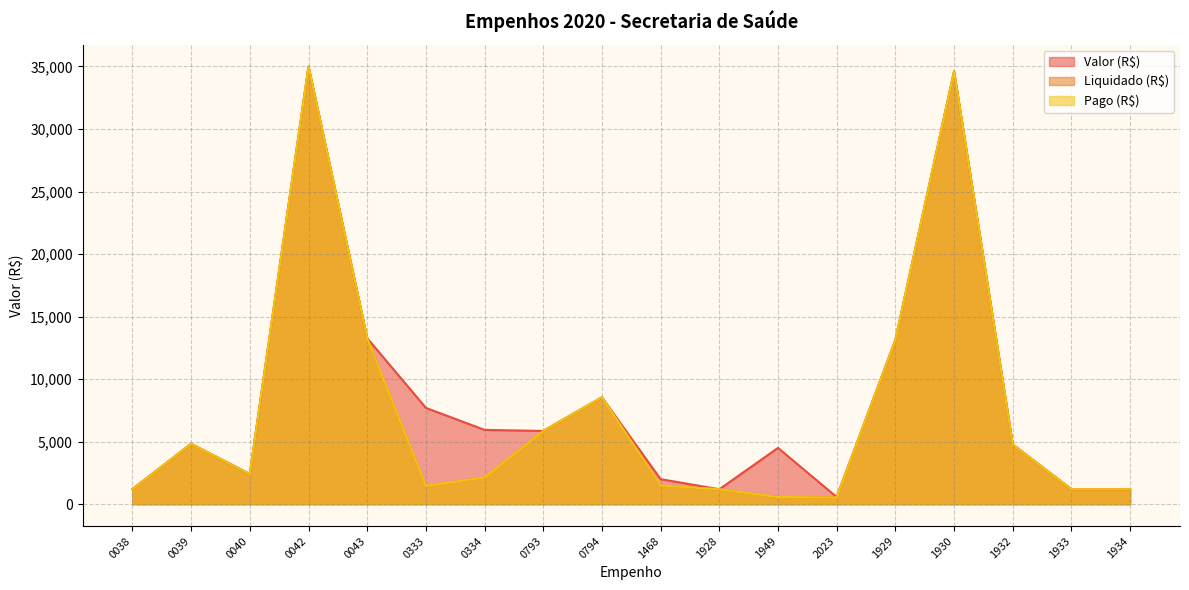

How many values in the Valor (R$) series exceed 4826?

9